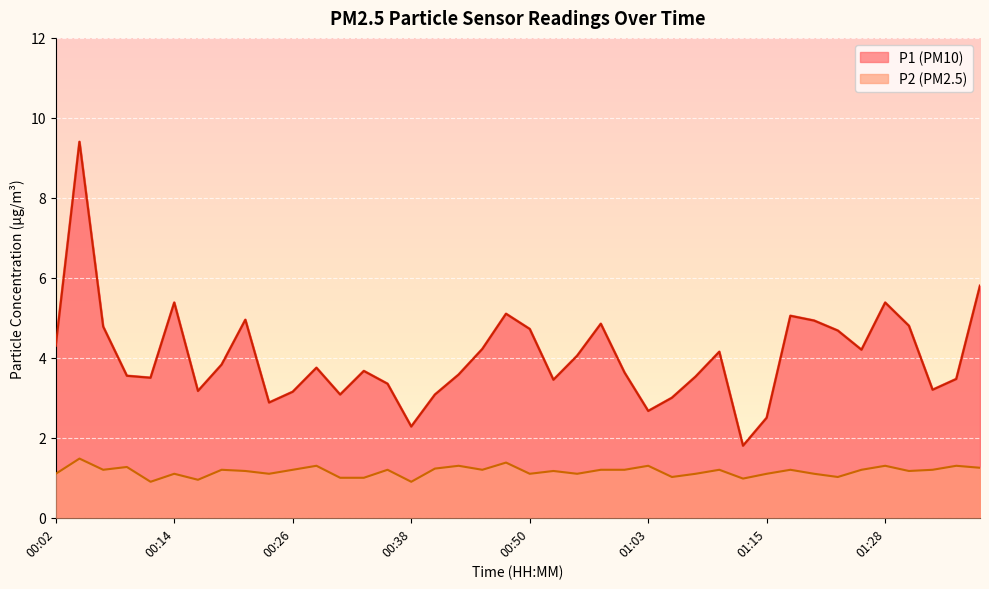

The value of P1 at 01:10 is 5.7. True or false?

False